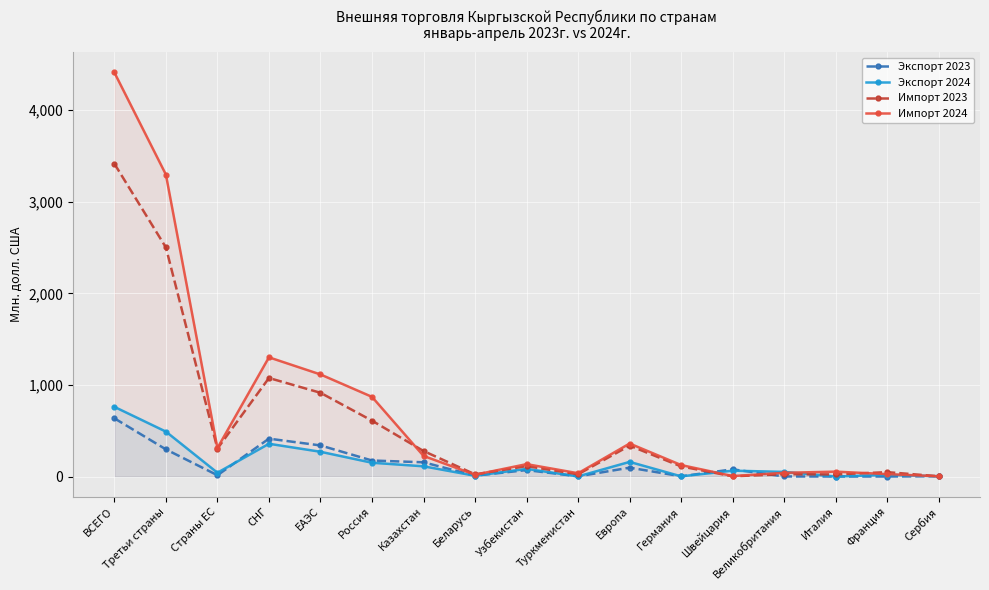

How many times do Импорт 2023 and Импорт 2024 cross each other?

4